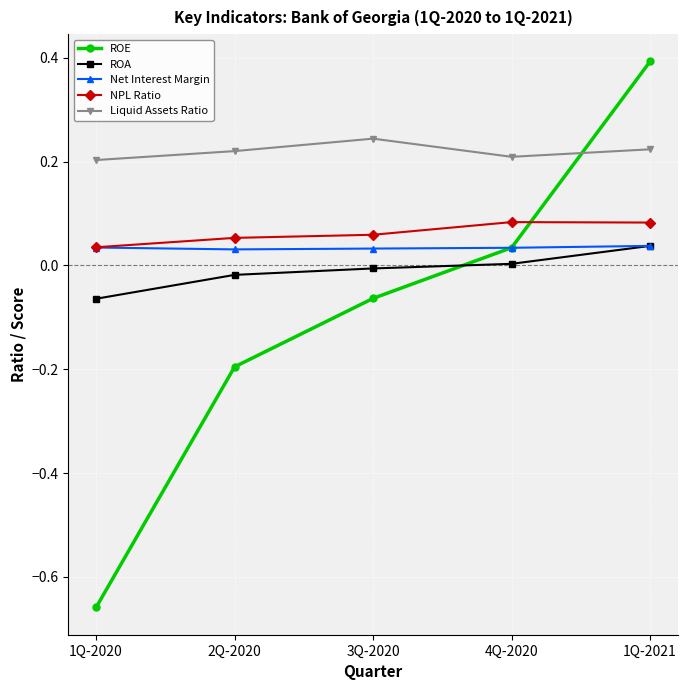

Does the chart display data point markers on the line(s)?

Yes